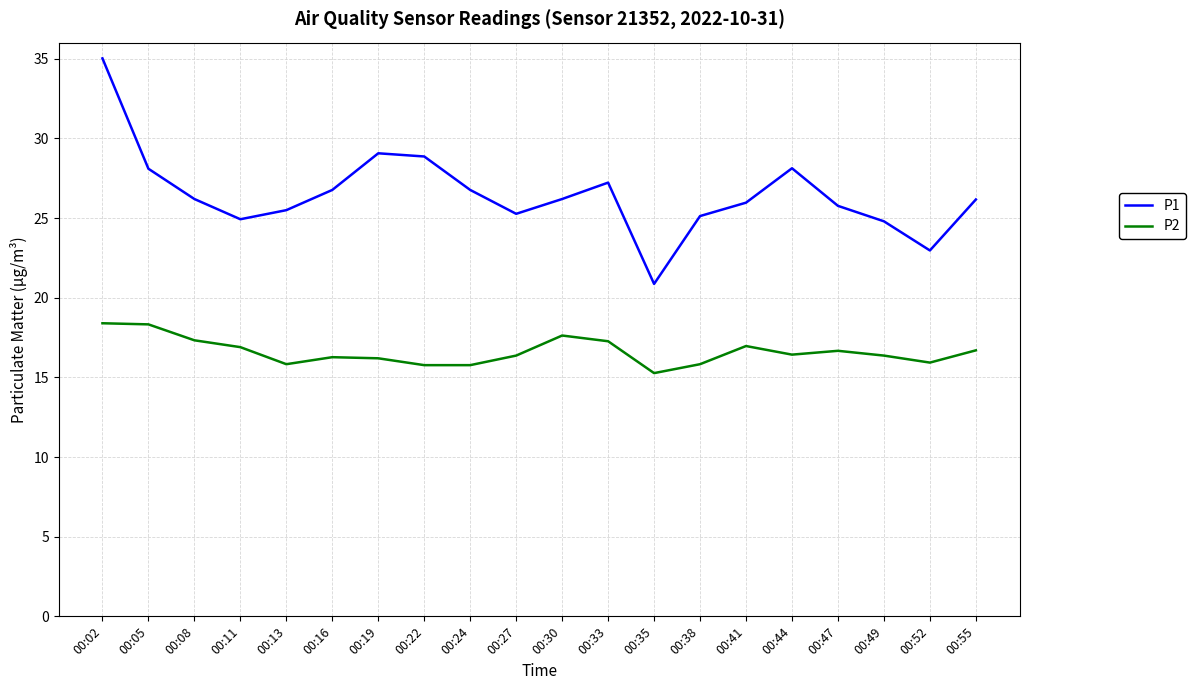

What is the difference between the highest and lowest values at 00:33?

10.0